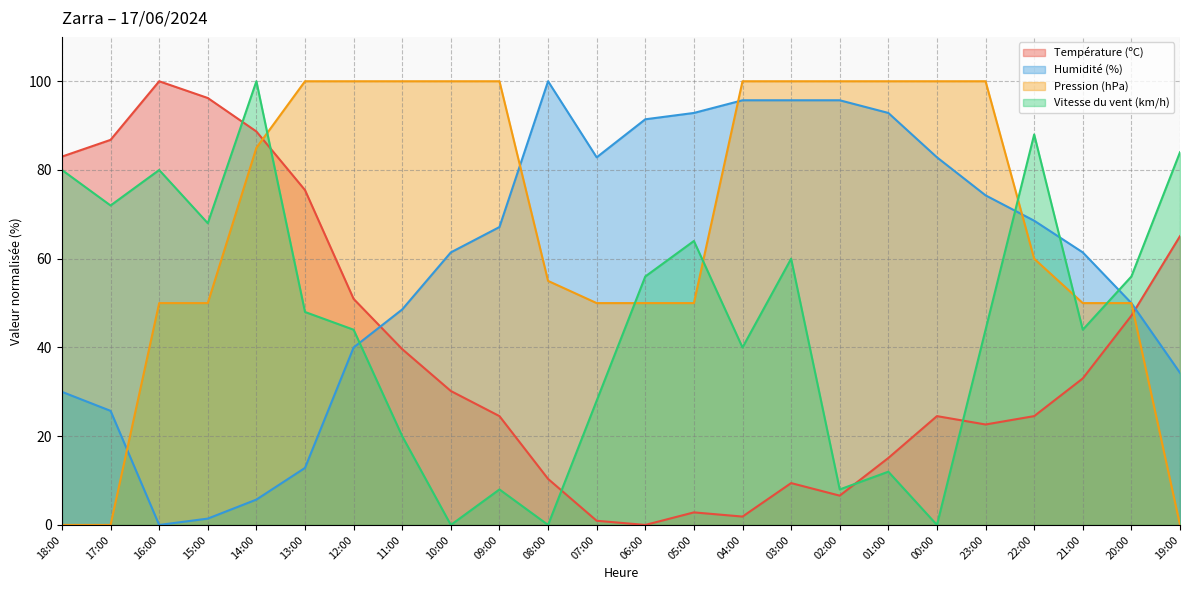

What is the total value across all series at 09:00?

199.7